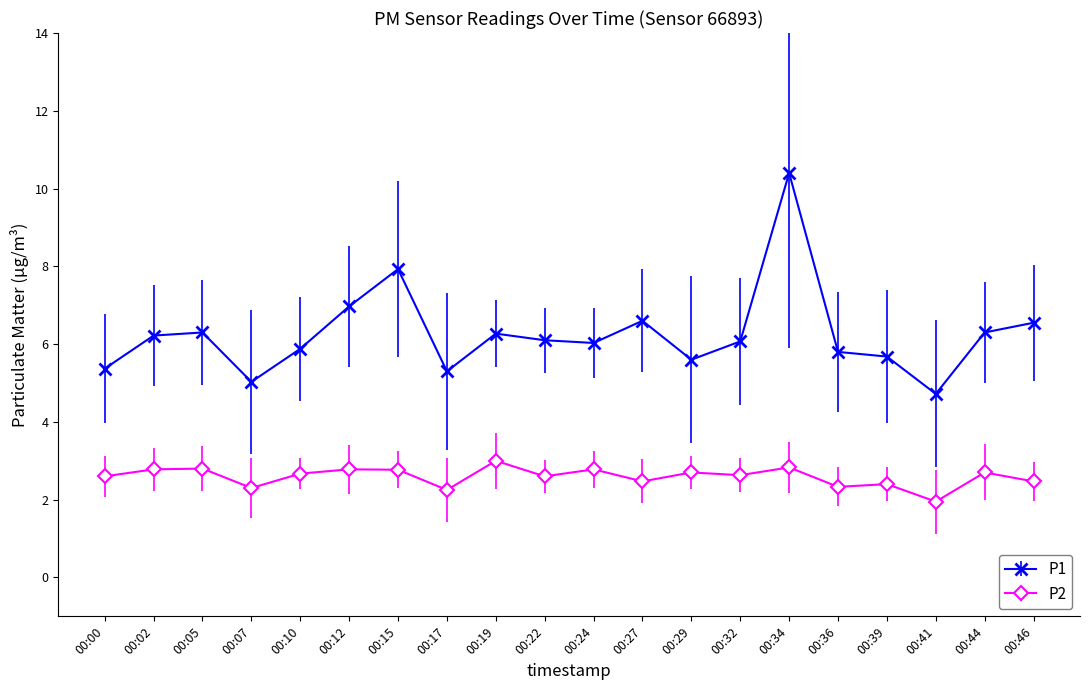

What is the sum of all P1 values?

125.1